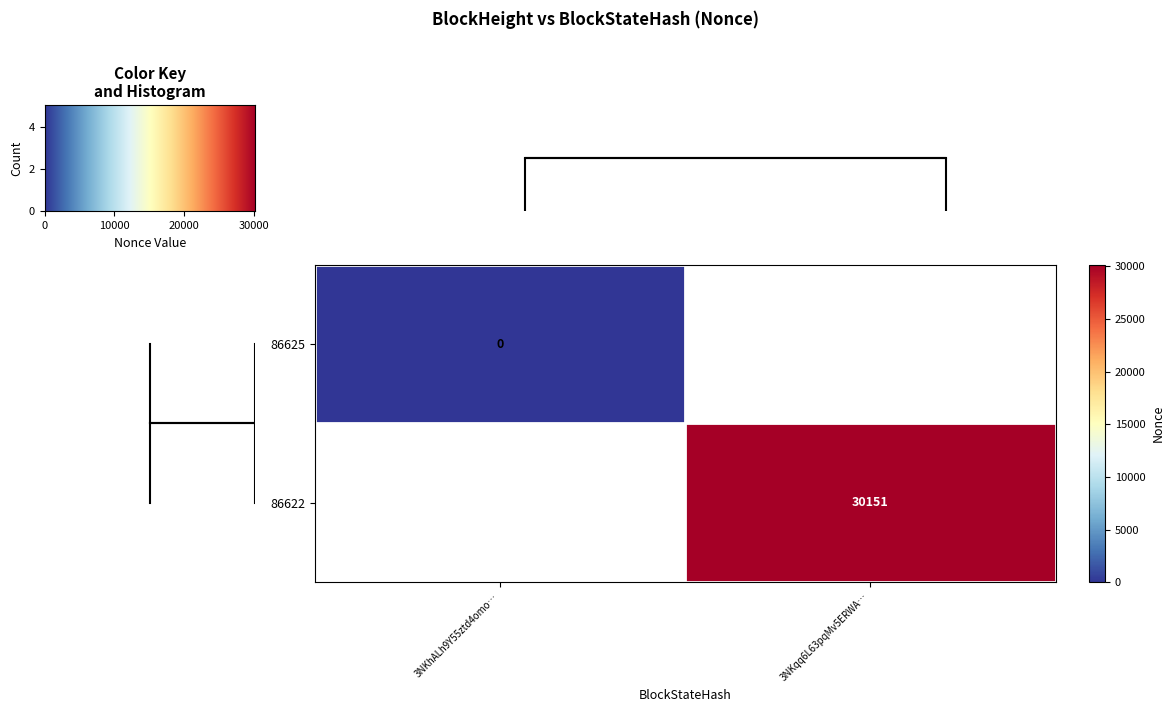

True or false: 86622 has a value of 30151 at 3NKqq6L63pqMv5ERWA….

True